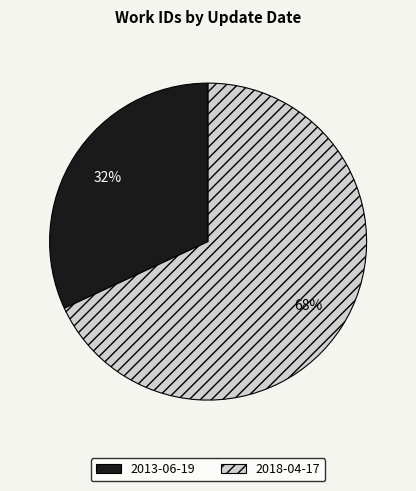

Do 2013-06-19 and 2018-04-17 together represent more than half of the pie?

Yes